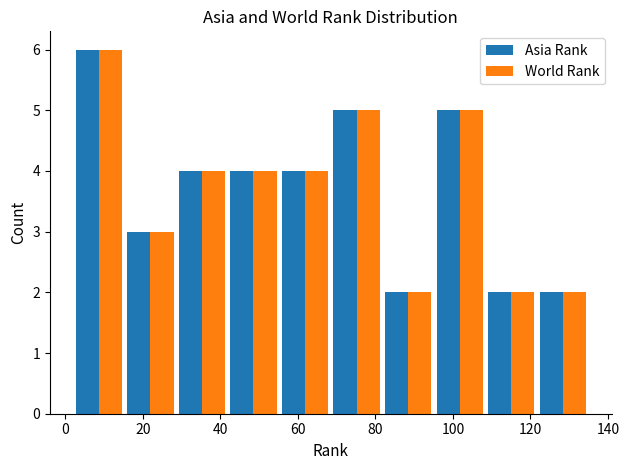

Reading left to right, transcribe this chart: for each range on the x-axis, give the height of each series' bar. Neither the bar edges nor the heights are printed on the chart, so give them approximately, as read against the axes.

2 to 16: Asia Rank=6	World Rank=6
16 to 28: Asia Rank=3	World Rank=3
28 to 42: Asia Rank=4	World Rank=4
42 to 56: Asia Rank=4	World Rank=4
56 to 68: Asia Rank=4	World Rank=4
68 to 82: Asia Rank=5	World Rank=5
82 to 96: Asia Rank=2	World Rank=2
96 to 108: Asia Rank=5	World Rank=5
108 to 122: Asia Rank=2	World Rank=2
122 to 136: Asia Rank=2	World Rank=2